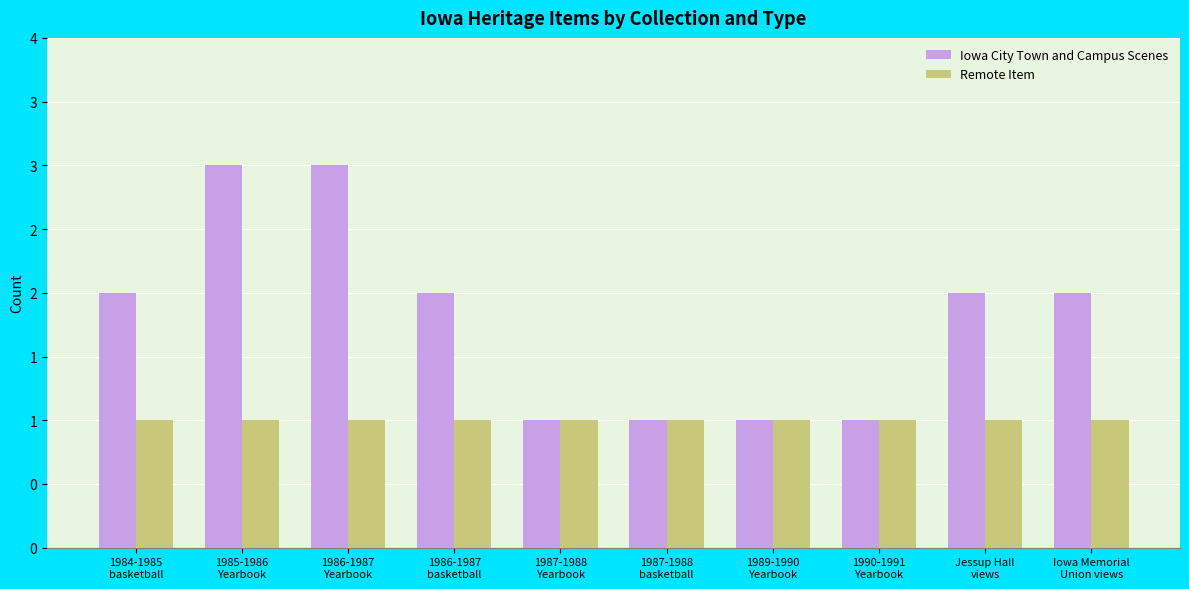

What are all the series names shown in the legend?

Iowa City Town and Campus Scenes, Remote Item